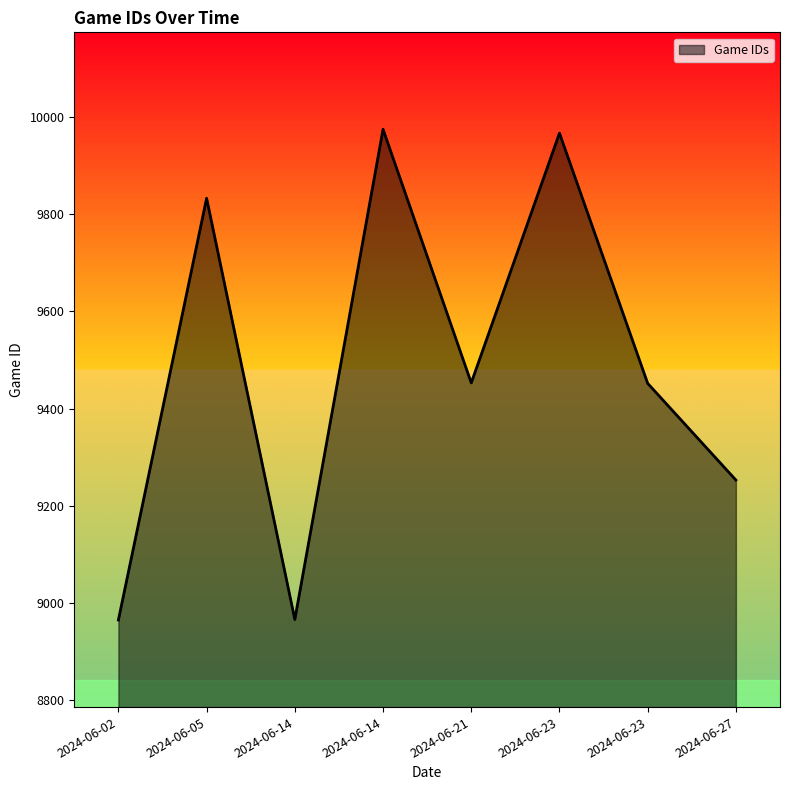

How many interior local peaks (higher than both neighbors) does the data have?

3